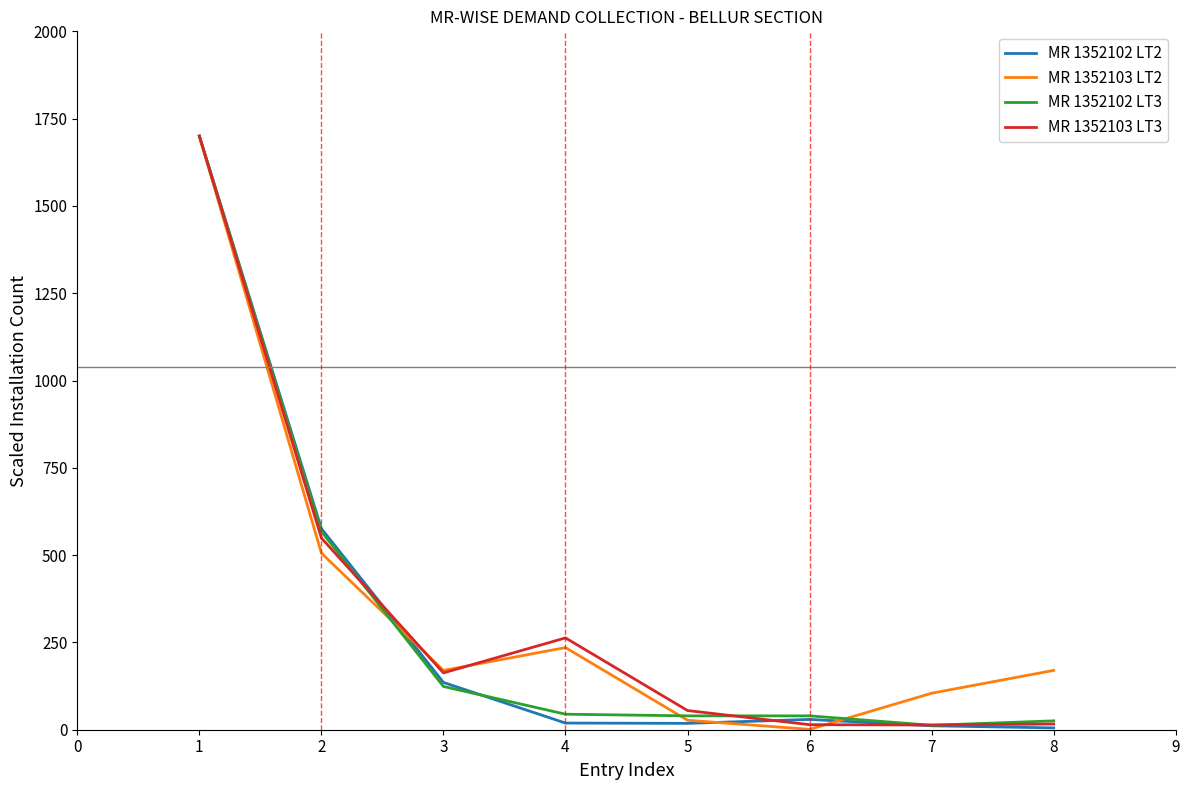

Is the value of MR 1352102 LT3 at 2 greater than the value of MR 1352103 LT2 at 6?

Yes